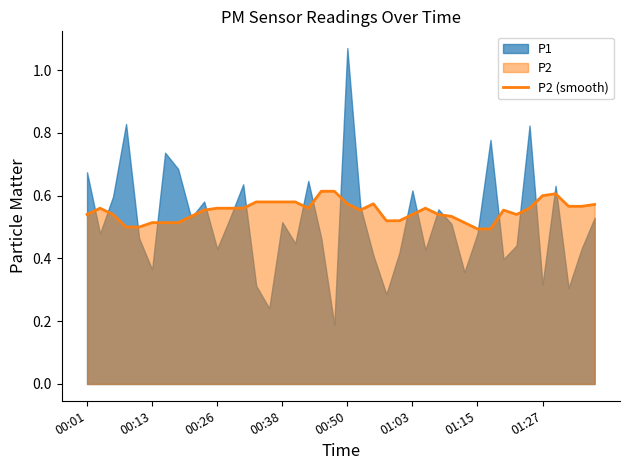

Is it true that P2 (smooth) equals 0.8 at 01:27?

False